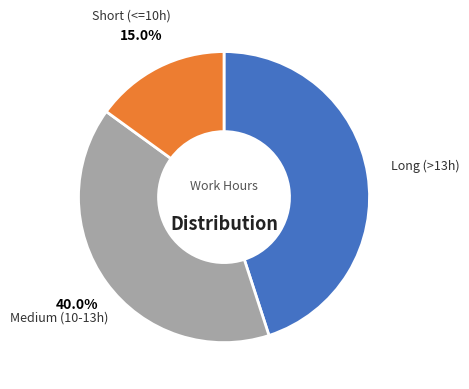

Combined, do Long (>13h) and Short (<=10h) account for over 50%?

Yes